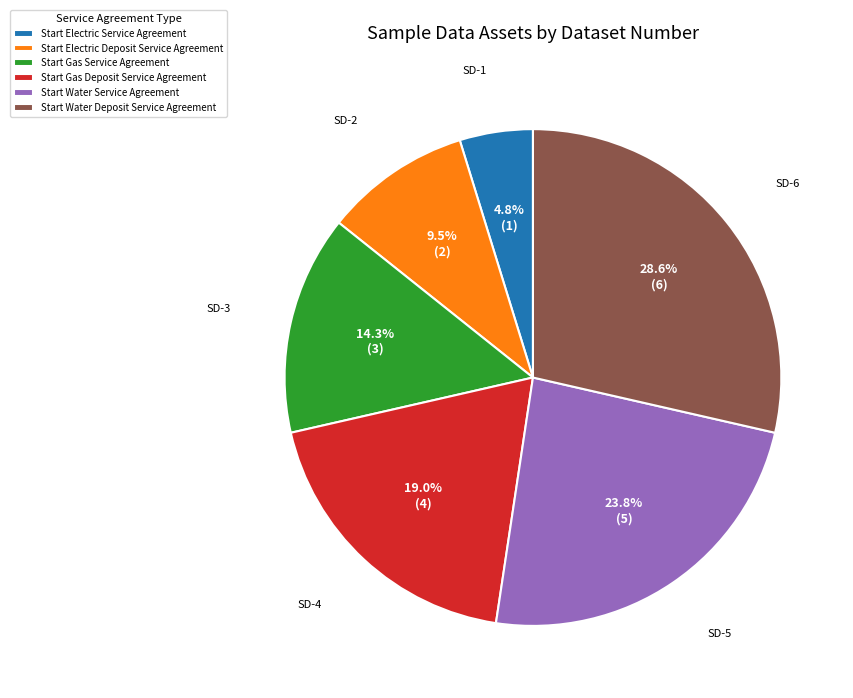

To the nearest percent, what is the difference between the largest and smallest slice percentages?

24%